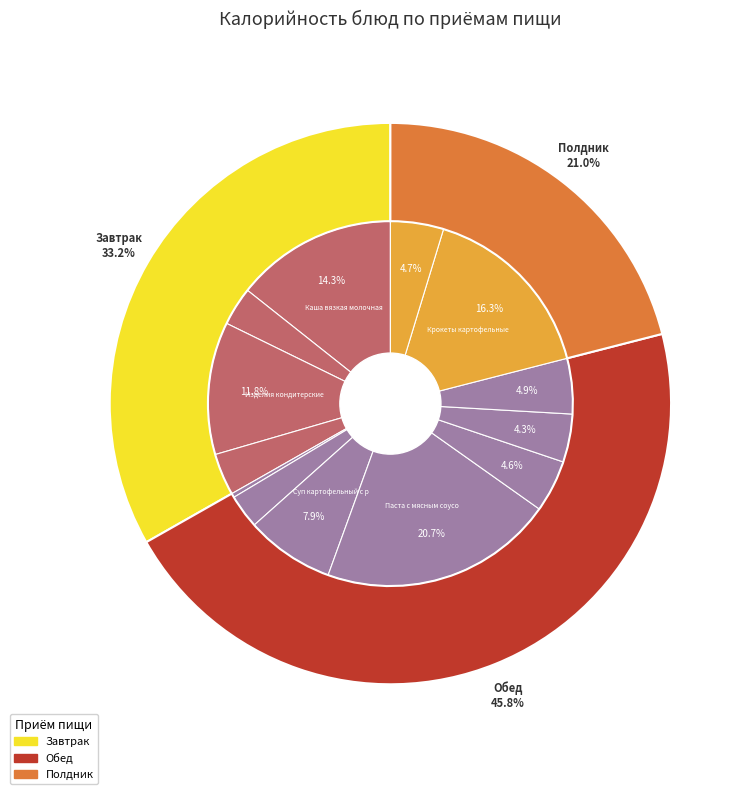

Between Суп картофельный с рисовой крупой and Крокеты картофельные со сметанным соусом, which is larger?

Крокеты картофельные со сметанным соусом